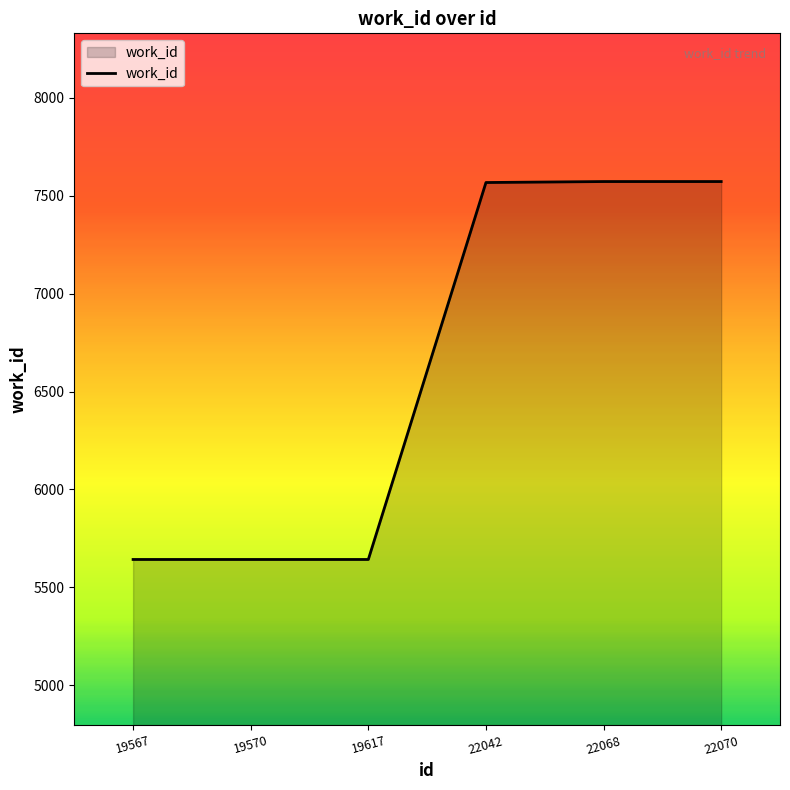

The value at 22068 is 2389. True or false?

False